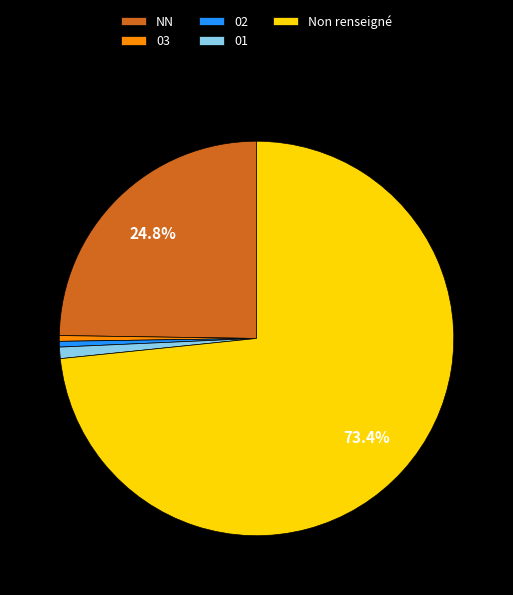

How many slices are in this pie chart?

5